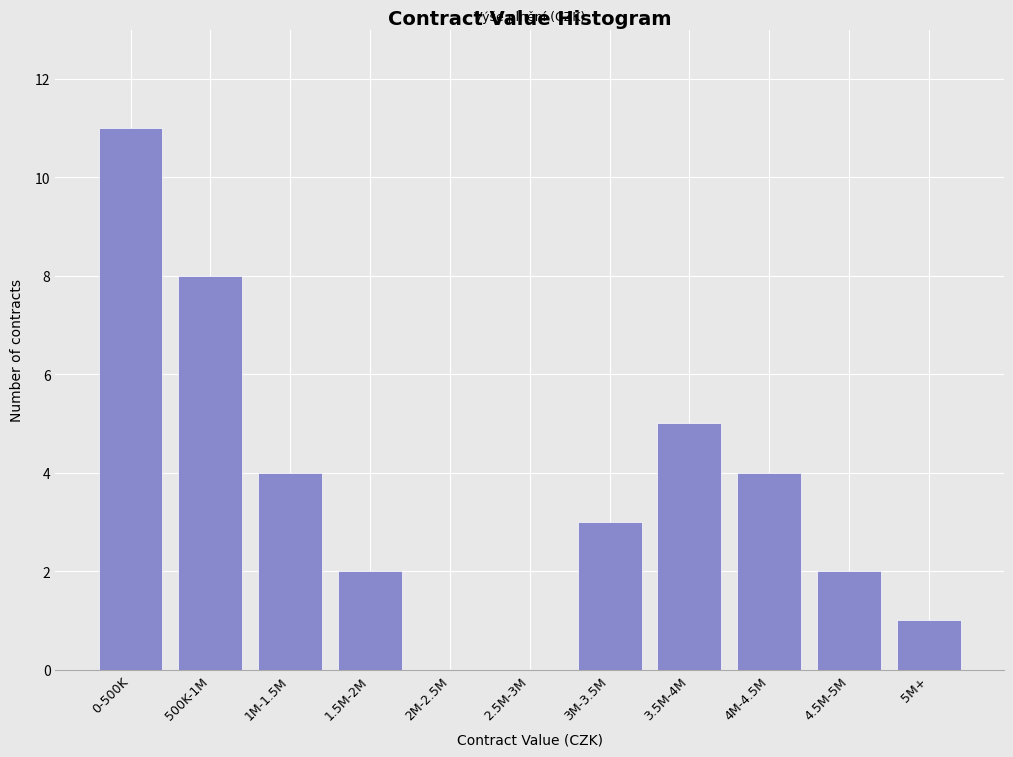

Reading left to right, transcribe all the data shown in this chart.

0-500K=11	500K-1M=8	1M-1.5M=4	1.5M-2M=2	2M-2.5M=0	2.5M-3M=0	3M-3.5M=3	3.5M-4M=5	4M-4.5M=4	4.5M-5M=2	5M+=1